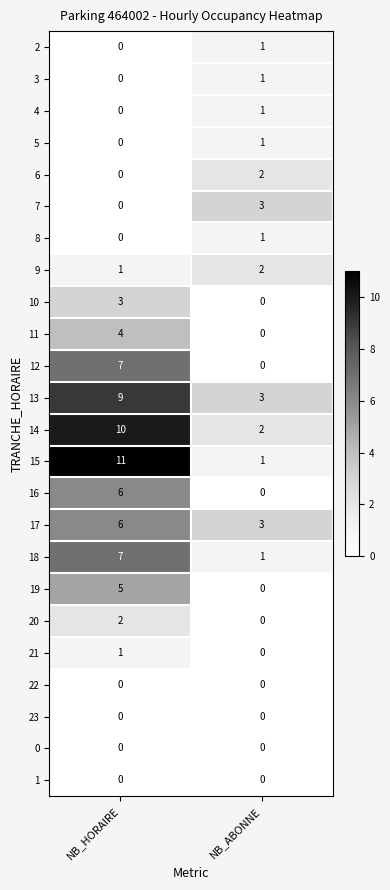

The 6 series shows -1 at NB_HORAIRE. True or false?

False